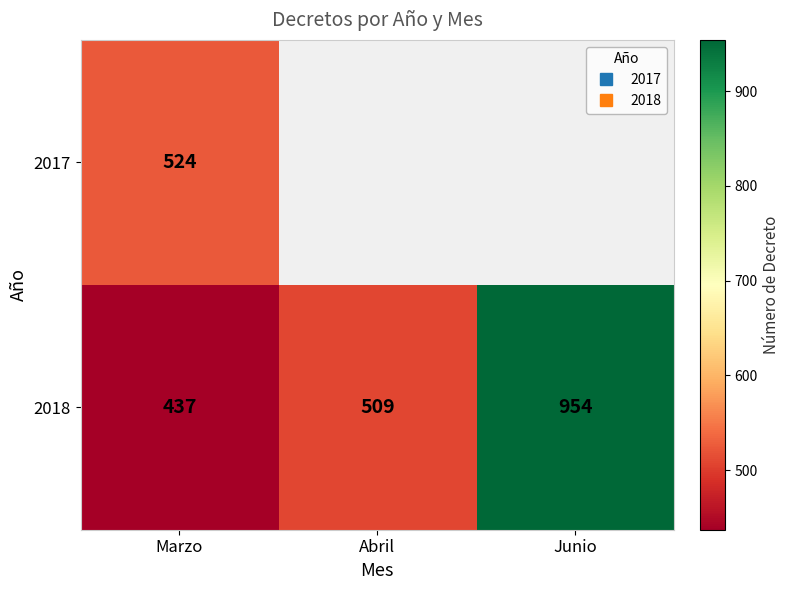

List the labels in order of 2018 value, largest first.

Junio, Abril, Marzo